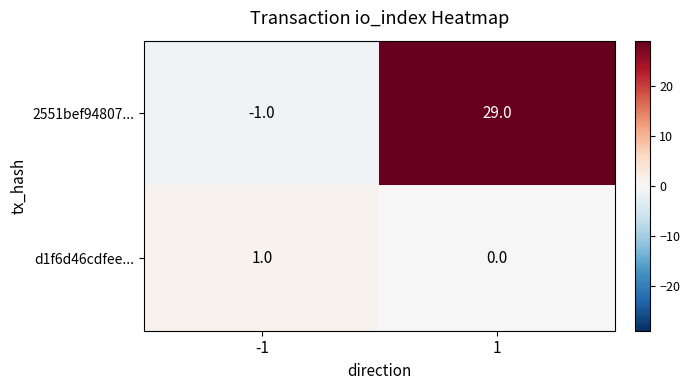

How many values in the d1f6d46cdfee... series are below 1?

1